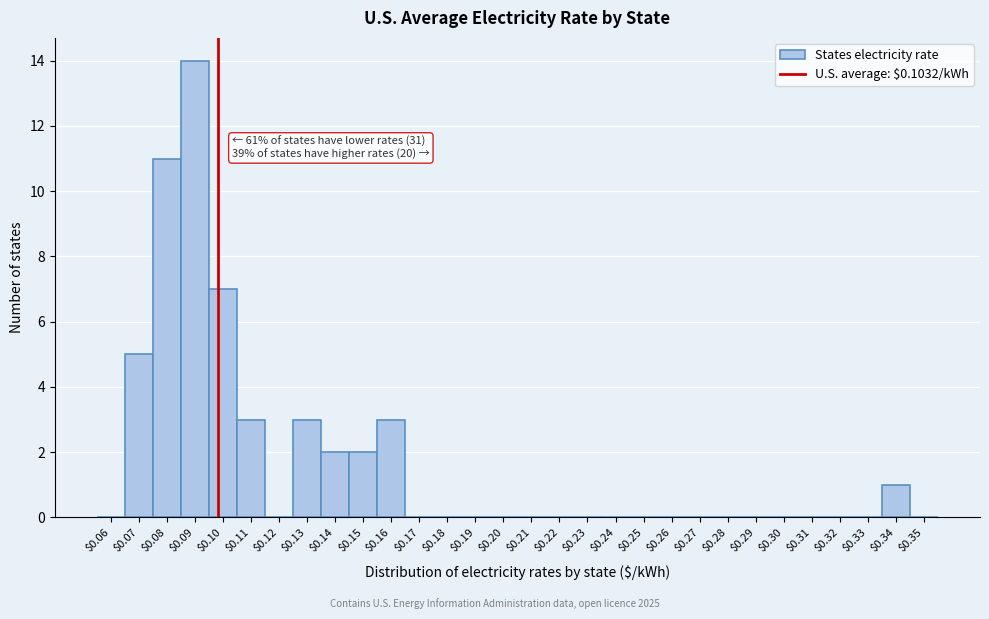

What is the sum of all values?

51